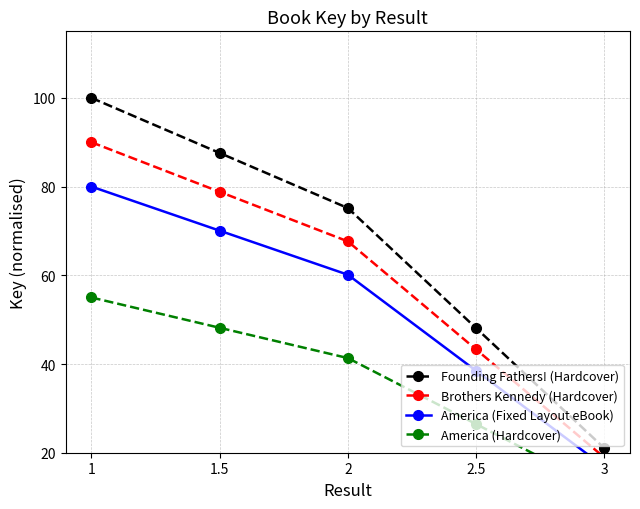

Is the value of America (Hardcover) at 1 greater than the value of Brothers Kennedy (Hardcover) at 2.5?

Yes